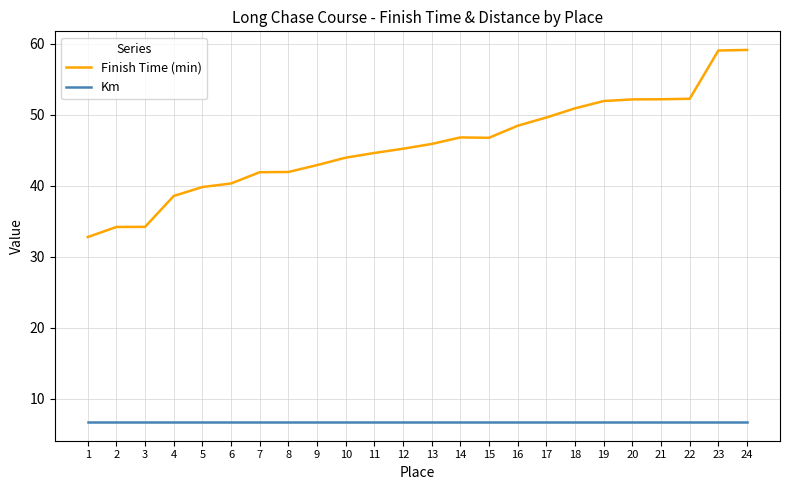

The value of Finish Time (min) at 10 is 44.0. True or false?

True